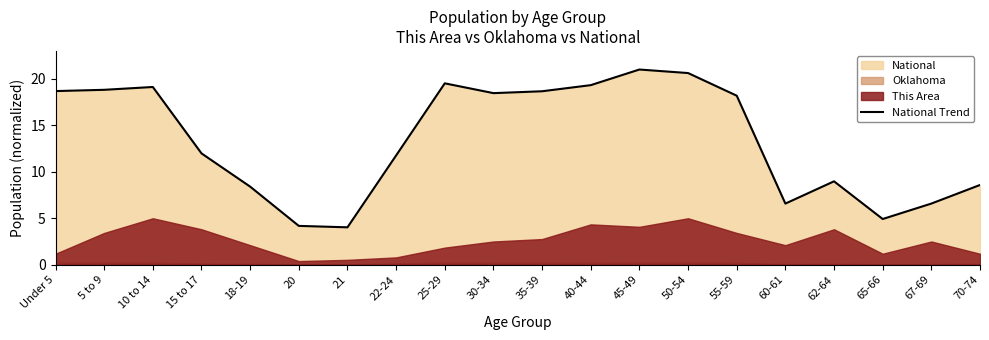

What is the average value?

13.4